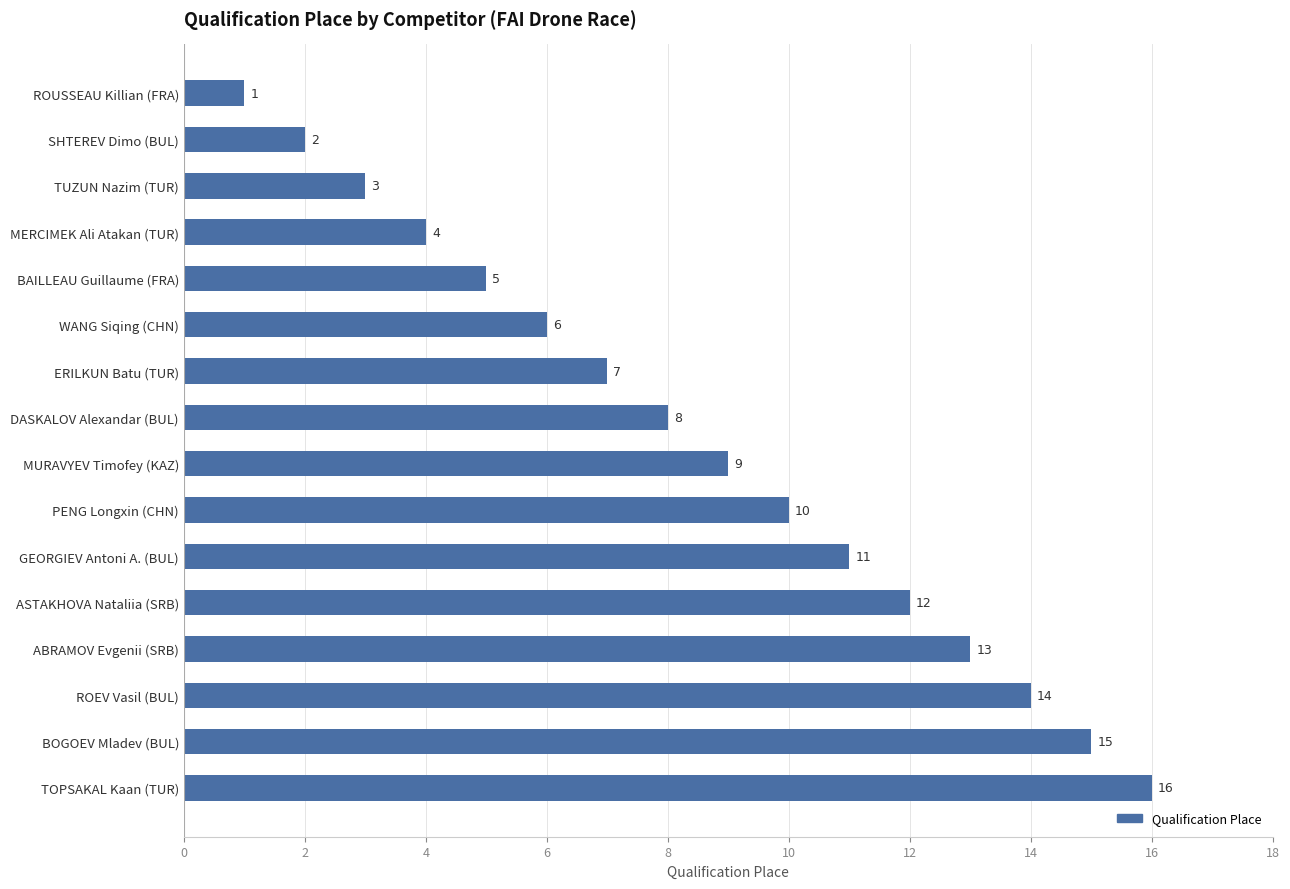

What is the difference between the values at ABRAMOV Evgenii (SRB) and MERCIMEK Ali Atakan (TUR)?

9